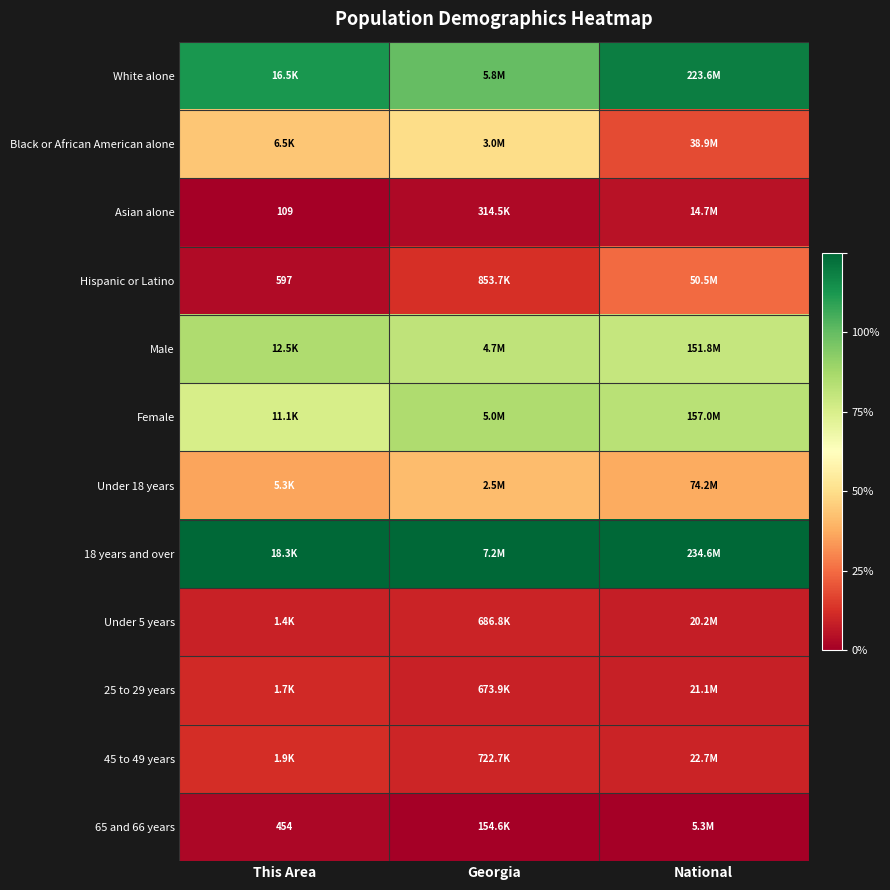

Which has a higher value, National or This Area?

National